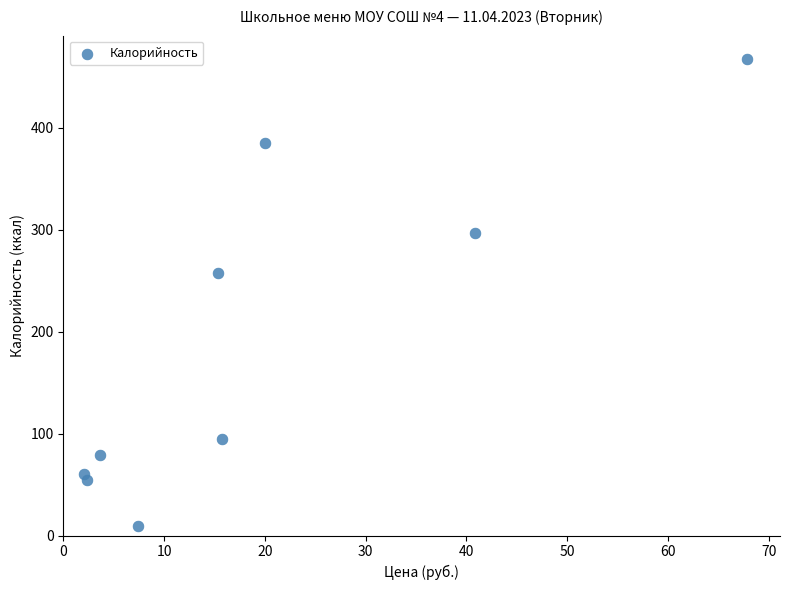

What is the average Y value?

189.3